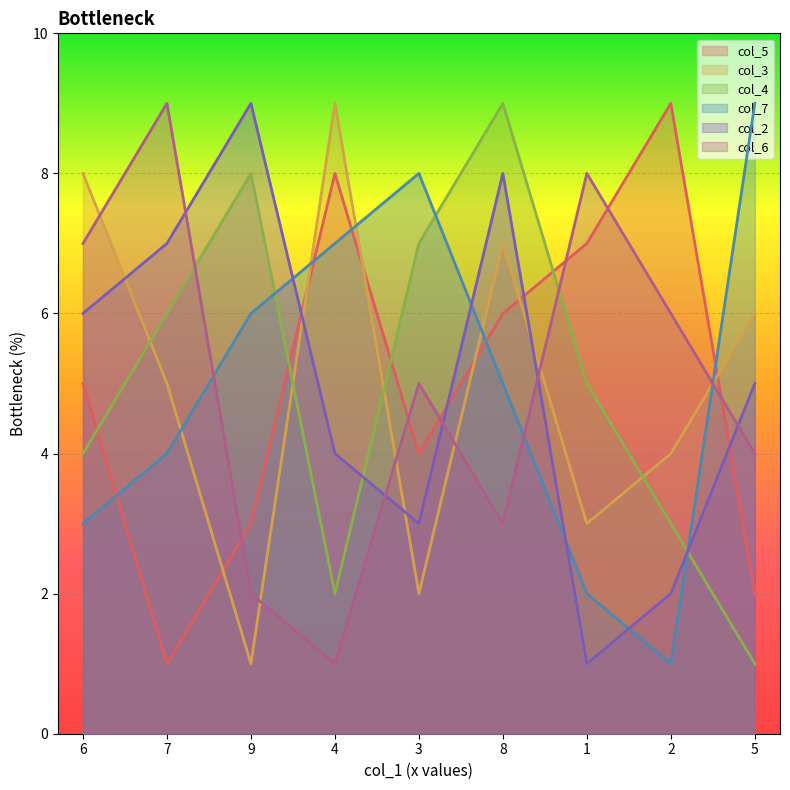

What are all the series names shown in the legend?

col_5, col_3, col_4, col_7, col_2, col_6